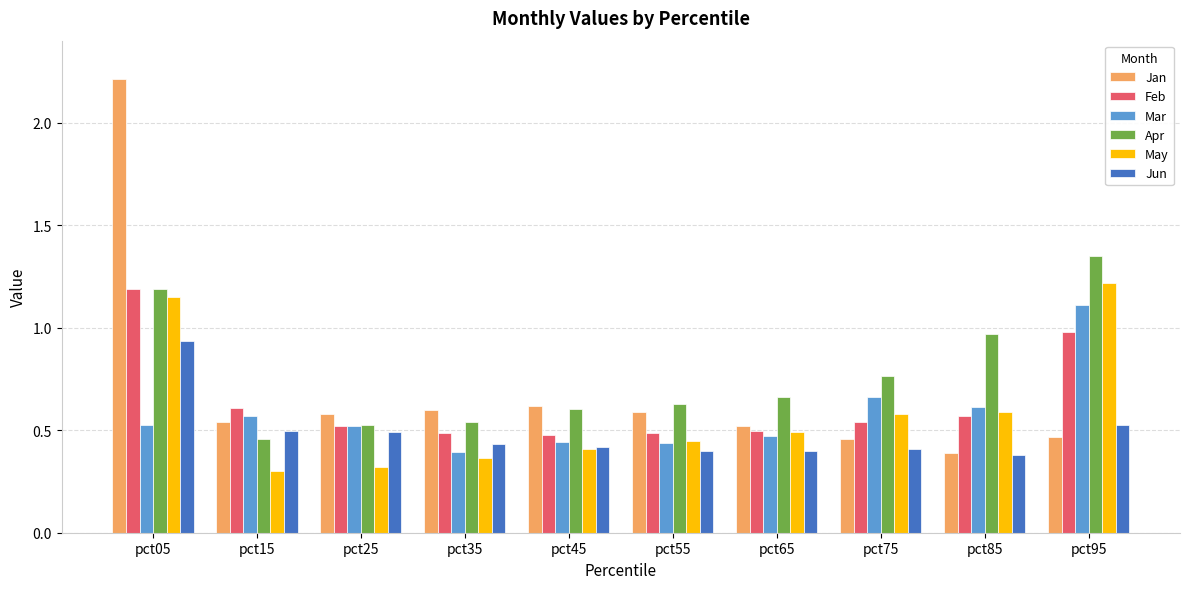

Is the value of May at pct25 greater than the value of Jun at pct35?

No